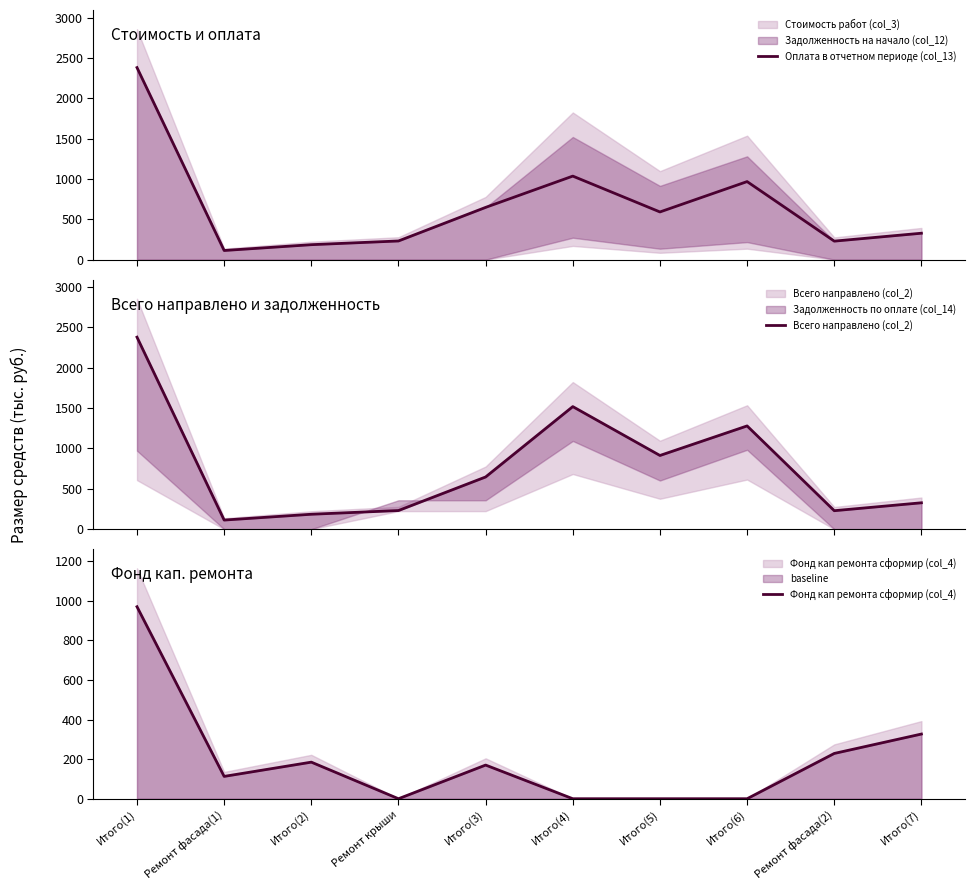

True or false: Оплата в отчетном периоде (col_13) and Всего направлено (col_2) cross at least once.

False